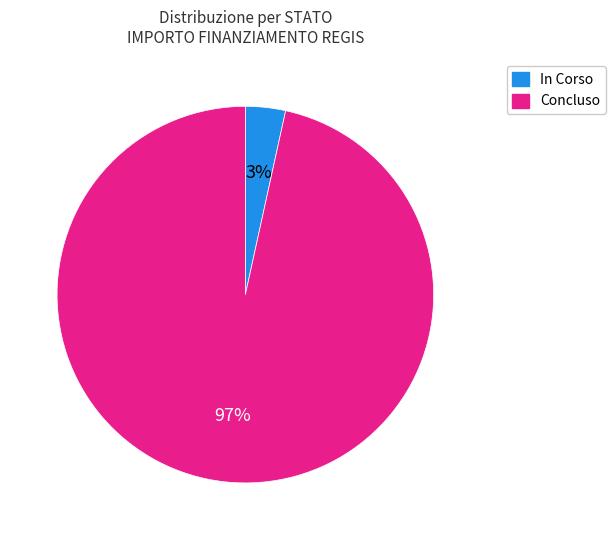

Is it true that In Corso is 3% of the pie?

True